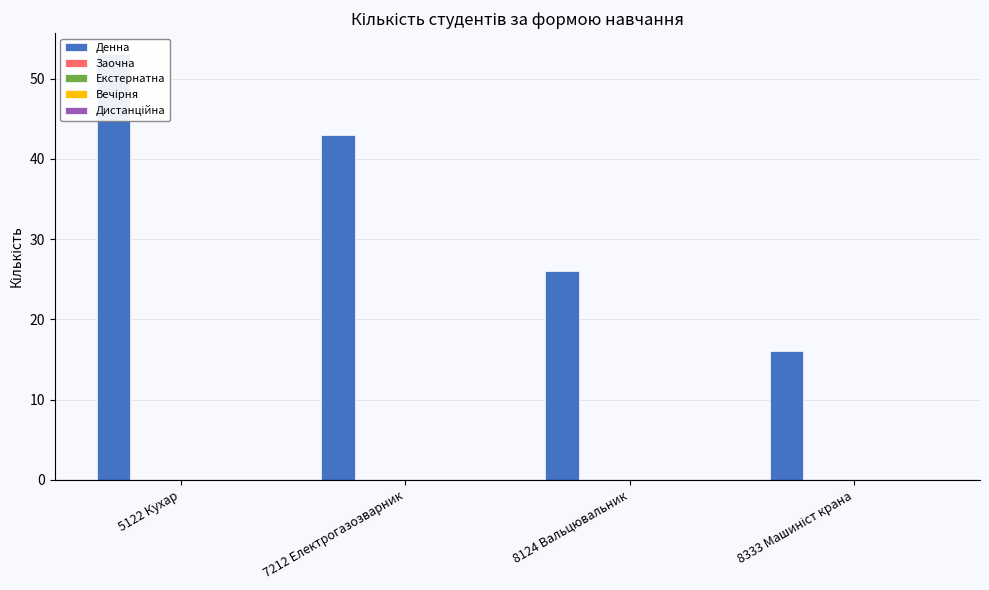

List the labels in order of Екстернатна value, smallest first.

5122 Кухар, 7212 Електрогазозварник, 8124 Вальцювальник, 8333 Машиніст крана